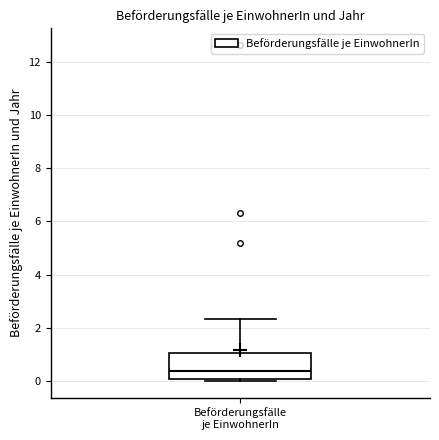

Transcribe this box plot: give where the median line is, the range the box spans, and where the two whiskers end, as read against the y-axis. The values are not printed on the chart, so give them approximately, as read against the axis.

median 0.4, box 0.0 to 1.0, whiskers 0.0 (just below the box's lower edge) to 2.4